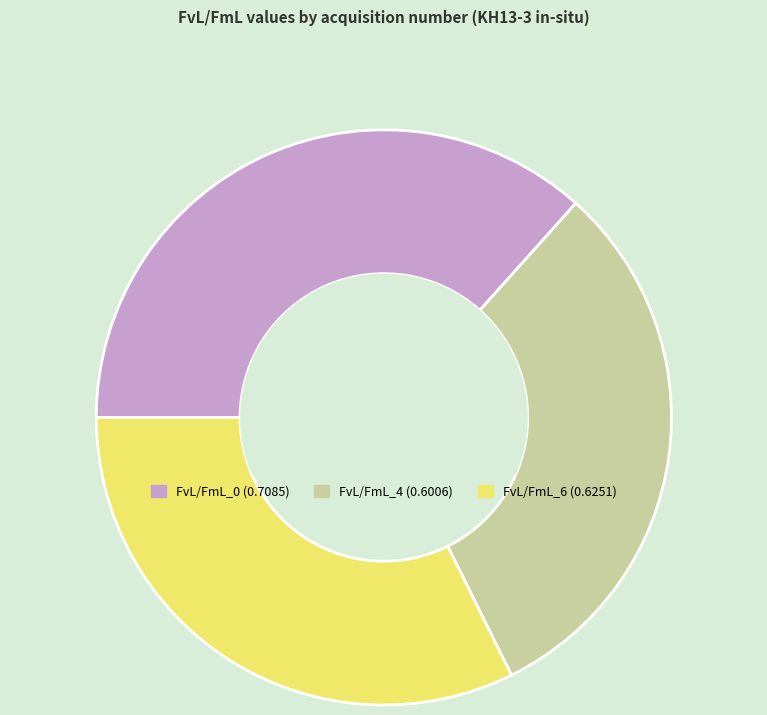

Does FvL/FmL_0 (0.7085) represent more than half of the total?

No